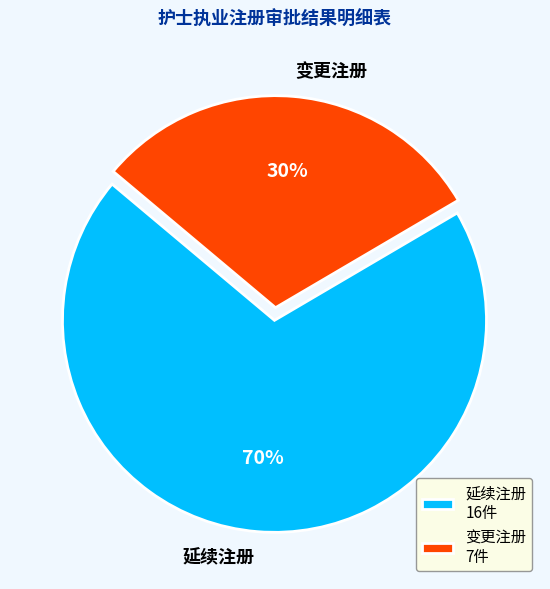

To the nearest percent, what percentage of the pie is 变更注册?

30%